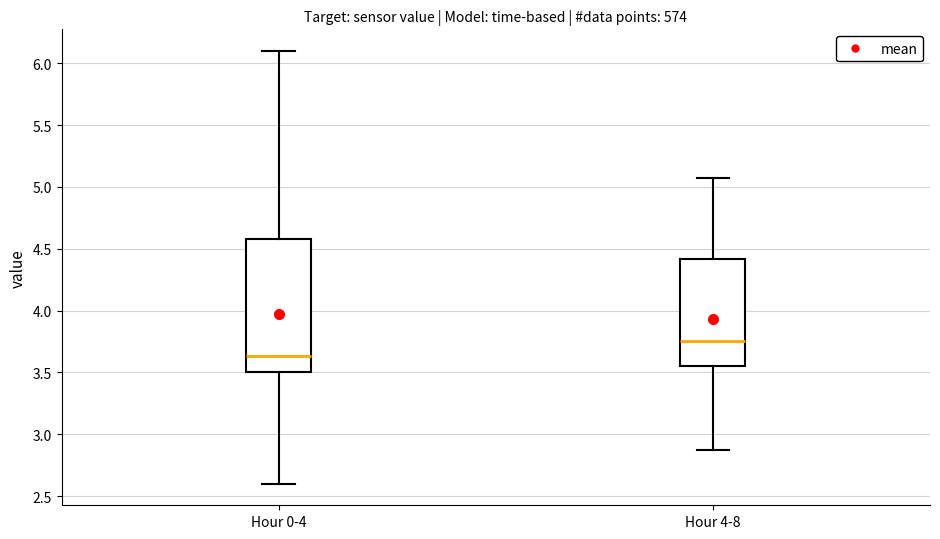

Where is the upper edge of the box for Hour 0-4 on the y-axis? The values are not printed on the chart, so give them approximately, as read against the axis.

4.60